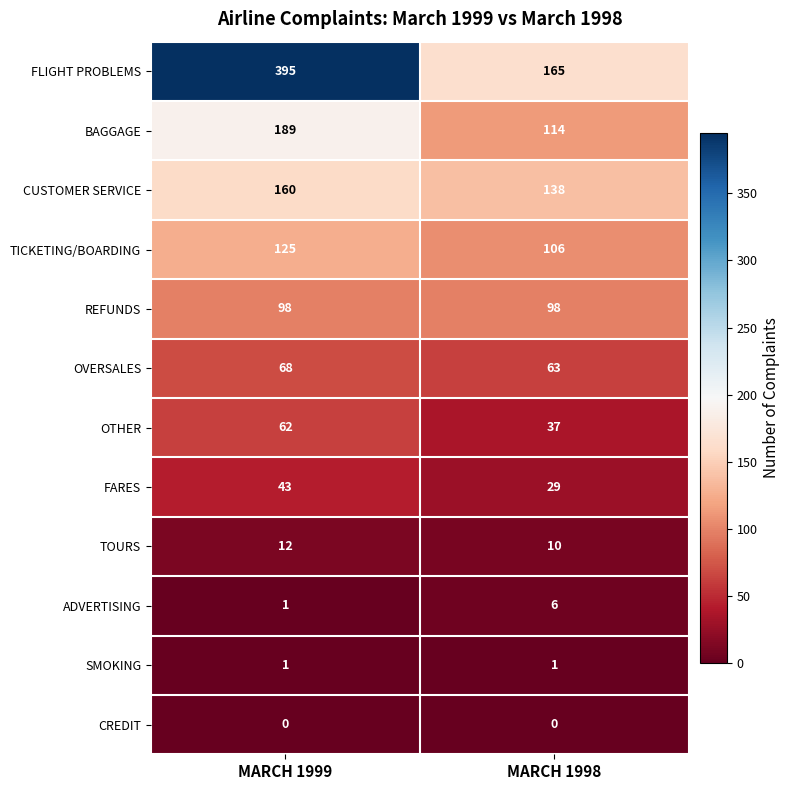

Rank the series by their maximum value, from highest to lowest.

FLIGHT PROBLEMS, BAGGAGE, CUSTOMER SERVICE, TICKETING/BOARDING, REFUNDS, OVERSALES, OTHER, FARES, TOURS, ADVERTISING, SMOKING, CREDIT